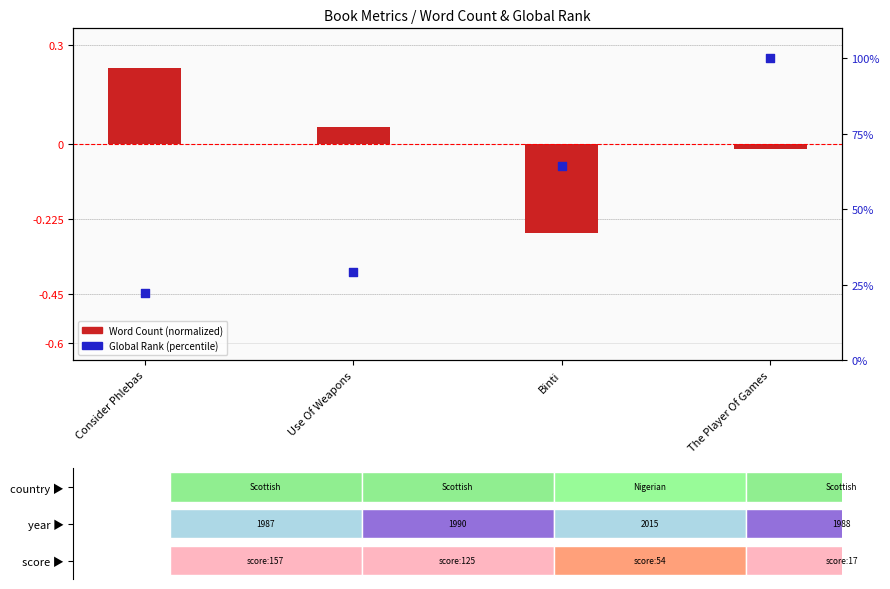

At which category is the sum across all series the highest?

The Player Of Games